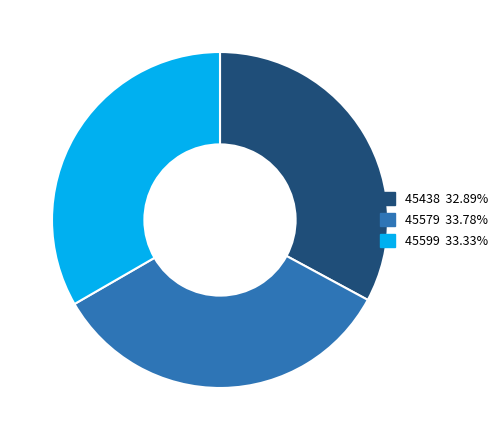

The 45599 slice represents 24% of the pie. True or false?

False